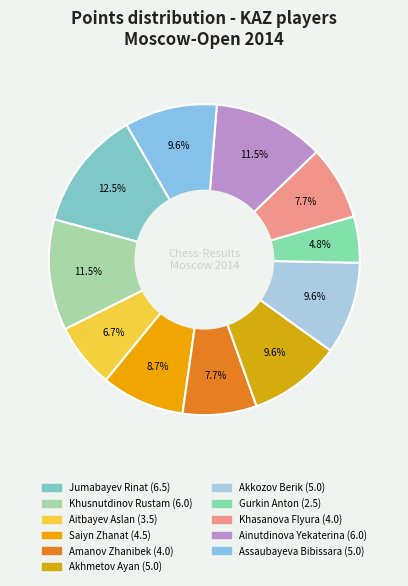

To the nearest percent, what is the difference between the largest and smallest slice percentages?

8%